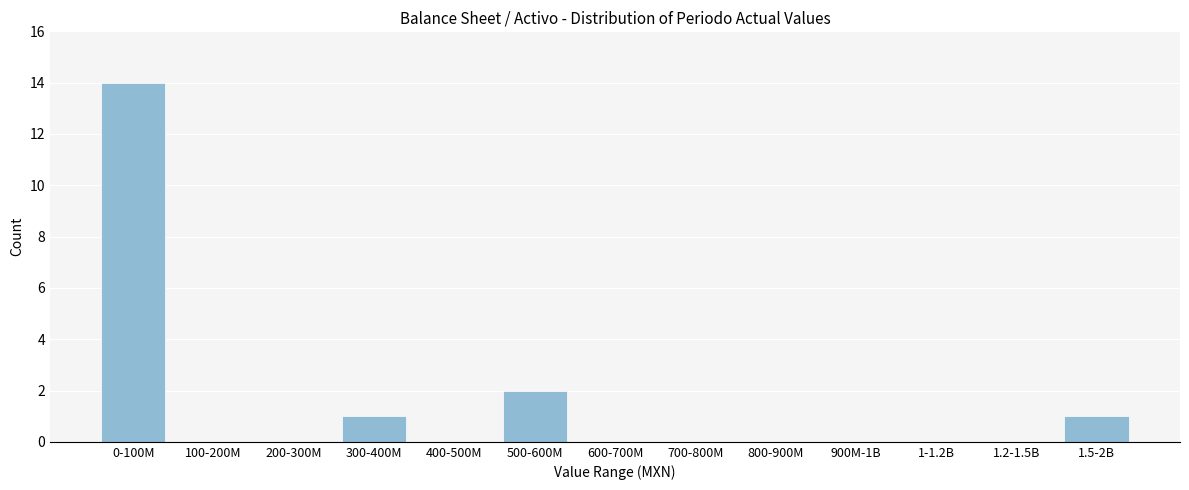

Reading left to right, list all the values displayed in this chart.

0-100M=14	100-200M=0	200-300M=0	300-400M=1	400-500M=0	500-600M=2	600-700M=0	700-800M=0	800-900M=0	900M-1B=0	1-1.2B=0	1.2-1.5B=0	1.5-2B=1